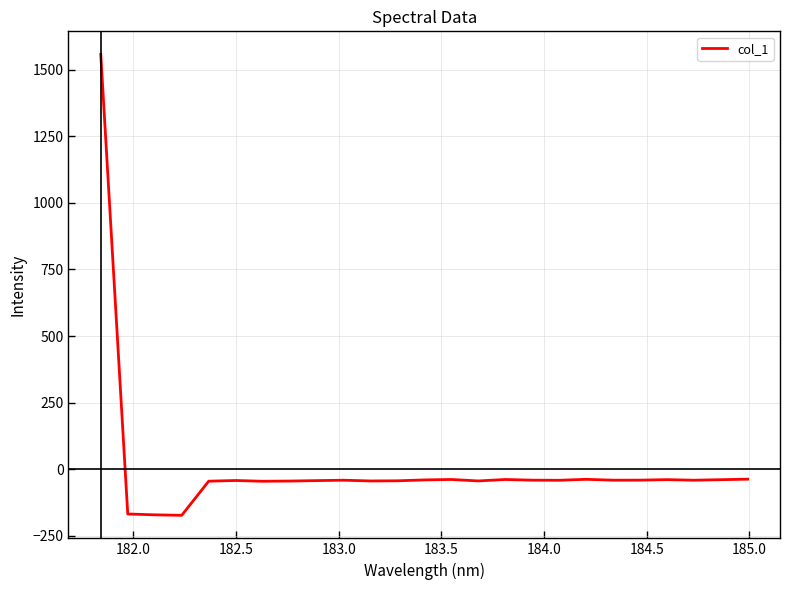

What is the greatest value displayed?

1557.7